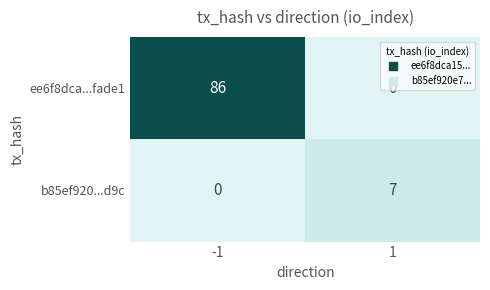

List the series in order of their overall mean, lowest first.

b85ef920...d9c, ee6f8dca...fade1